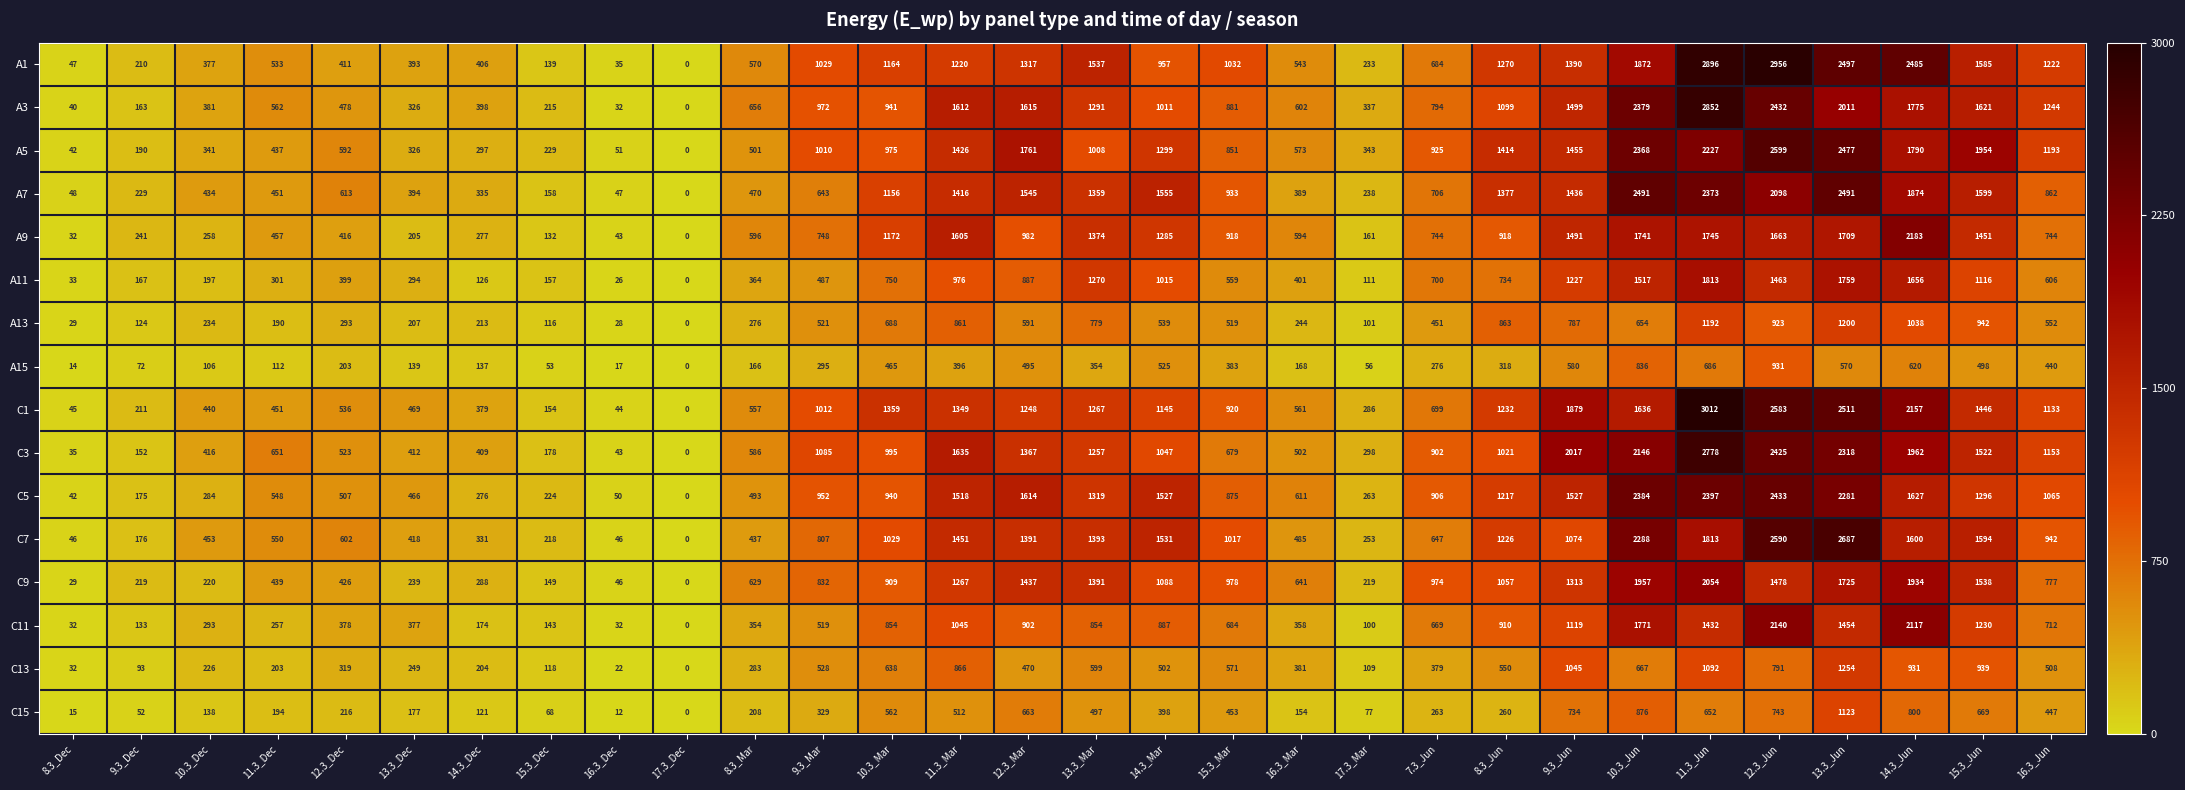

Which series has the largest range (max minus min)?

C1